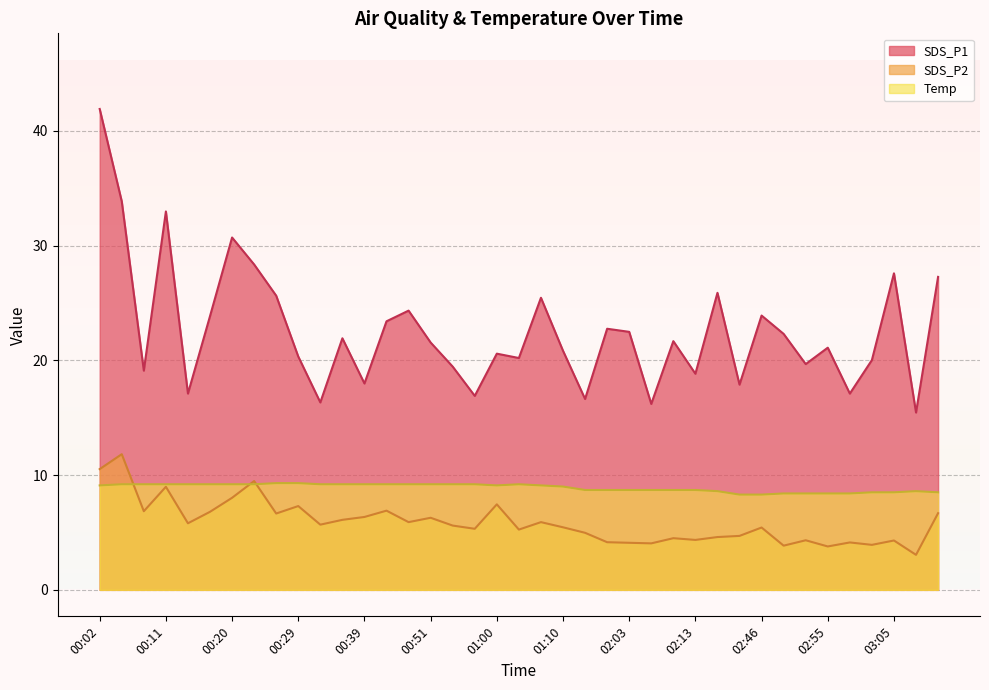

What is the sum of the Temp values at 02:46 and 01:00?

17.4